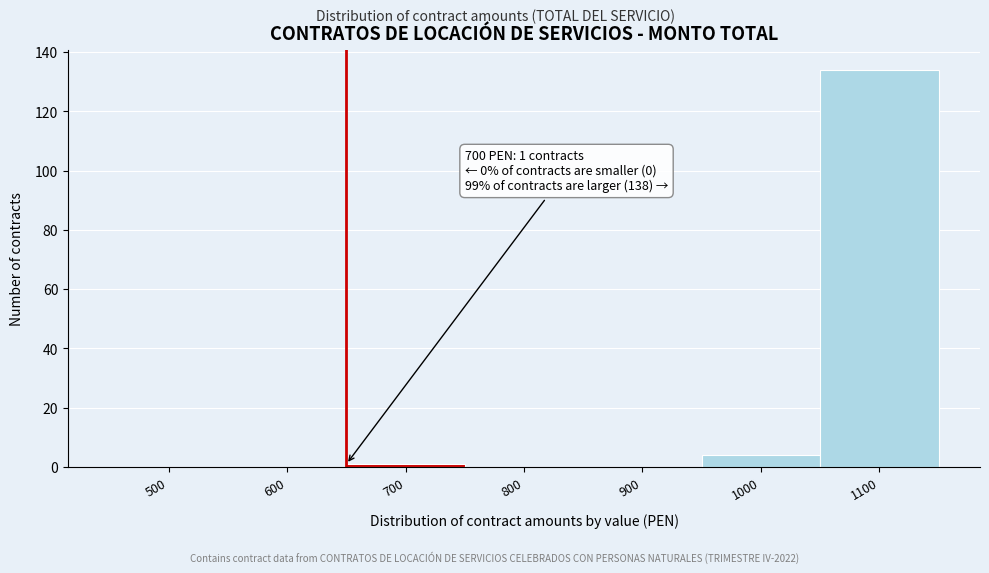

Reading right to left, extract all data points from this chart.

1100=134	1000=4	900=0	800=0	700=1	600=0	500=0